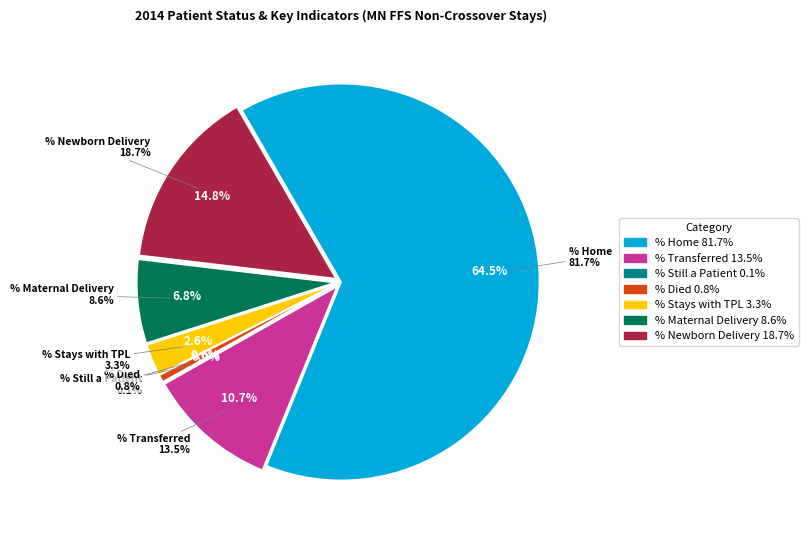

The Patient Status - % Transferred slice represents 11% of the pie. True or false?

True